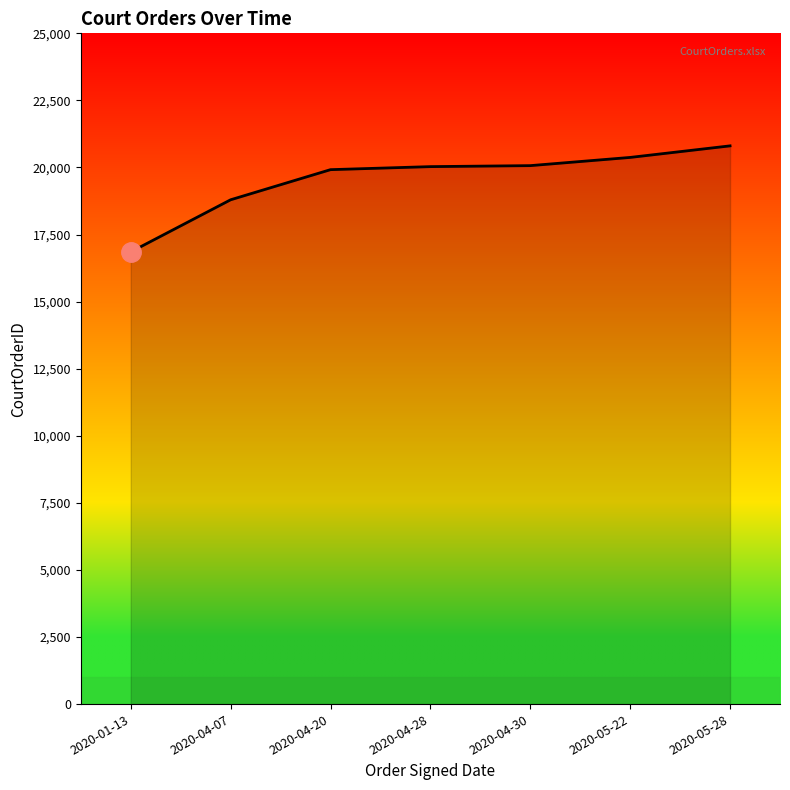

What is the smallest value displayed?

16853